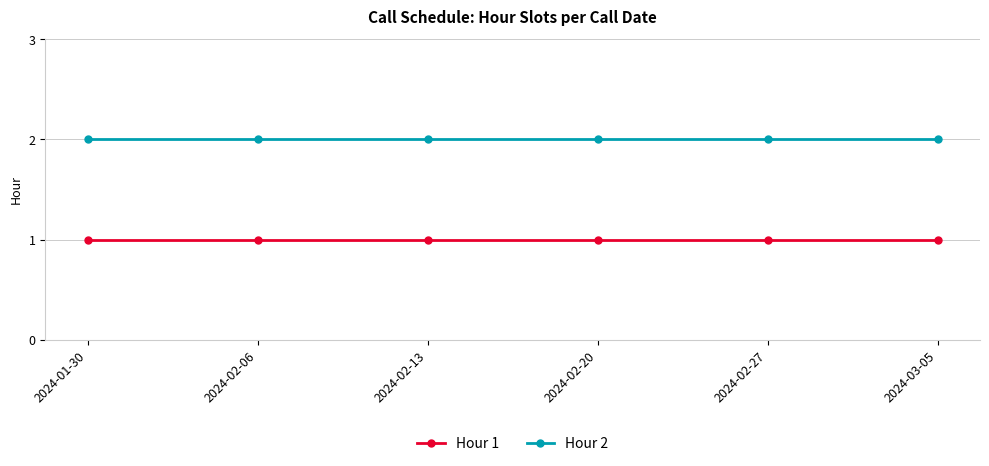

What position from the right is 2024-02-13?

4